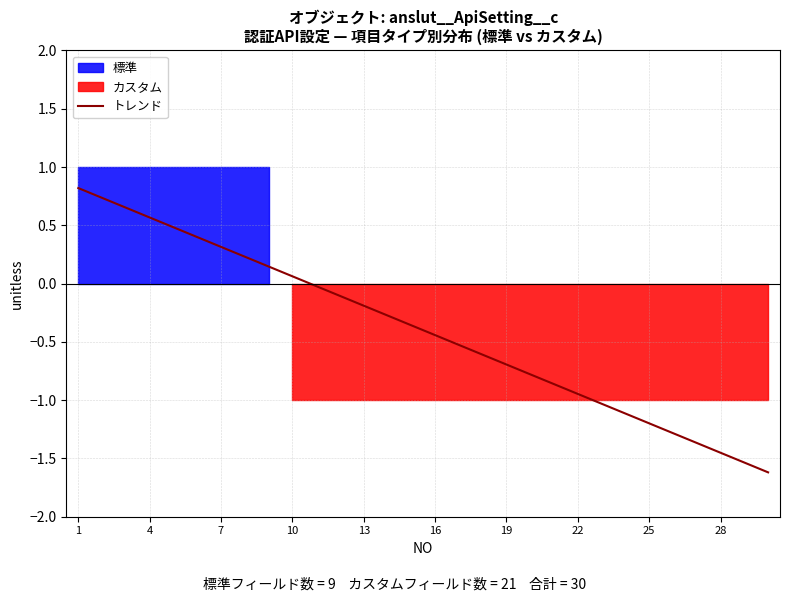

What is the minimum value for トレンド?

-1.6